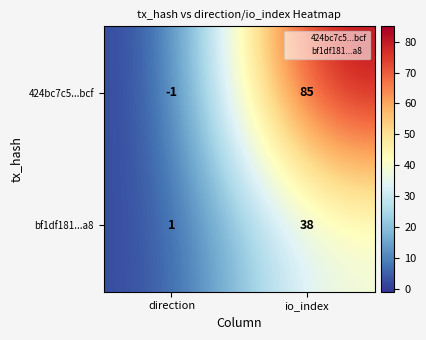

At which category is the sum across all series the highest?

io_index